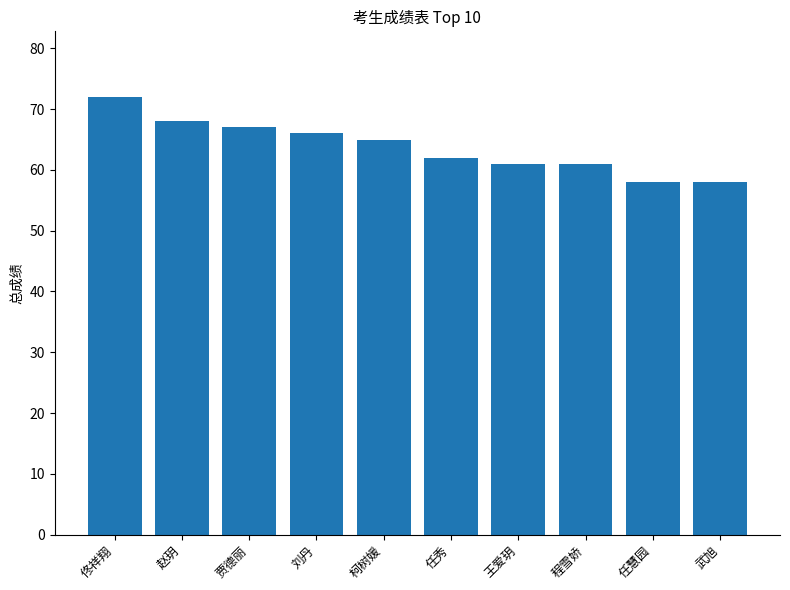

How many values are below 65?

5